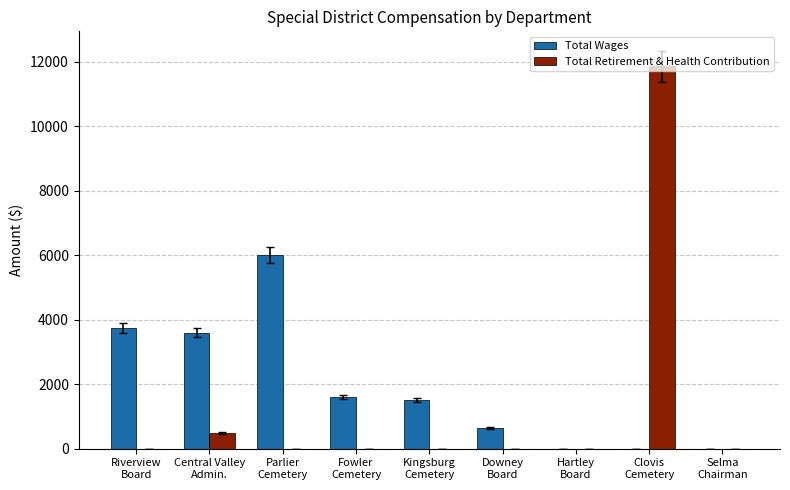

What is the sum of all Total Retirement & Health Contribution values?

12338